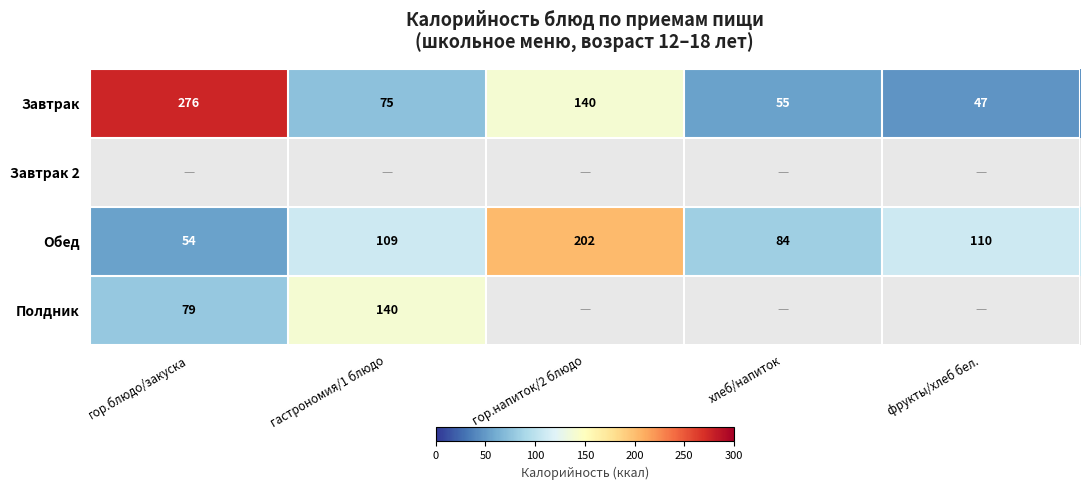

At how many categories does at least one series exceed 158?

2